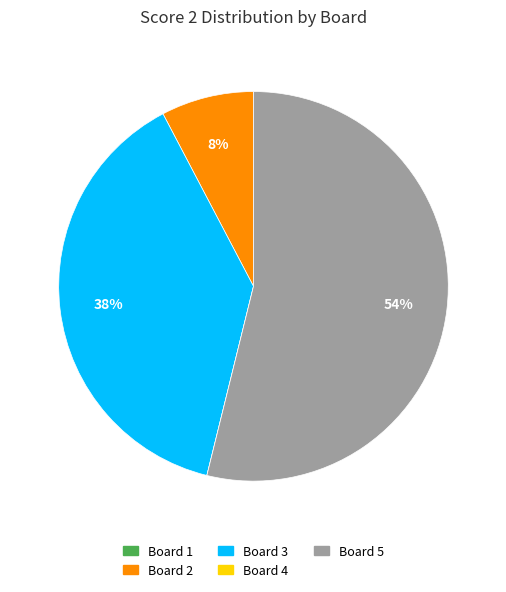

To the nearest percent, what is the combined percentage of Board 5 and Board 2?

62%